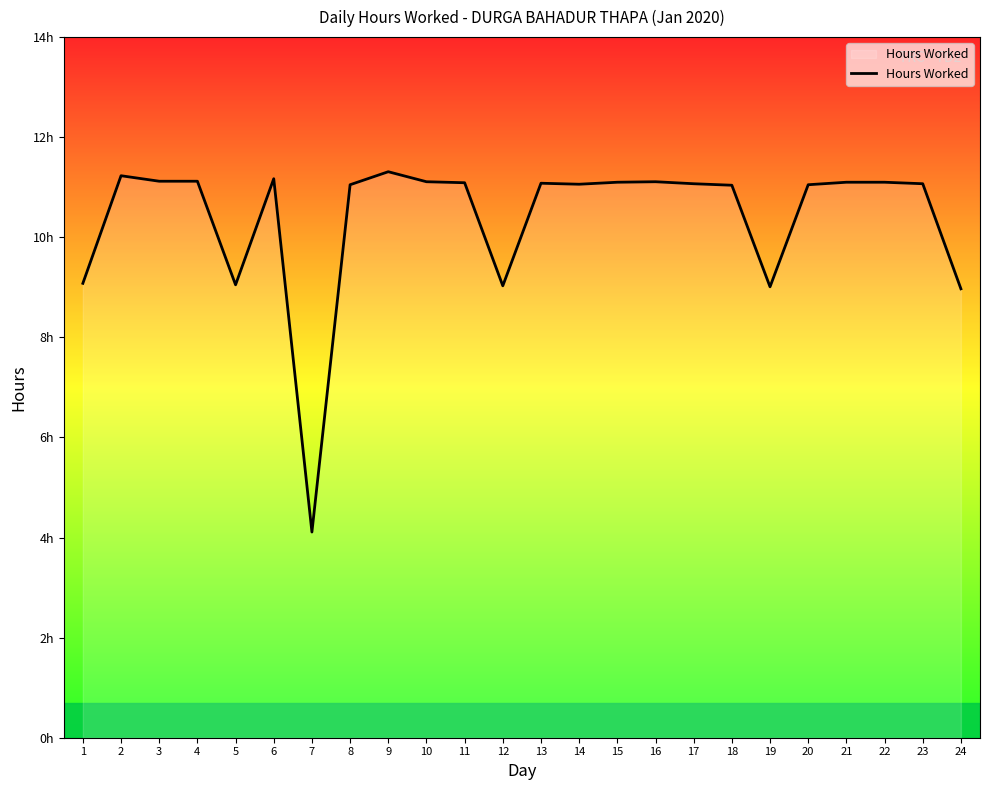

Does the chart display data point markers on the line(s)?

No